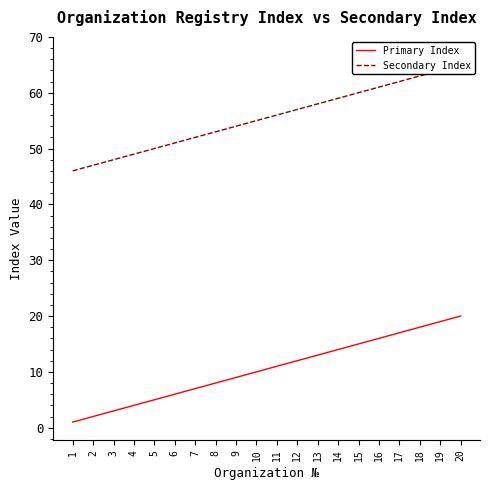

What is the value of the Primary Index point at the 13th from the left?

13